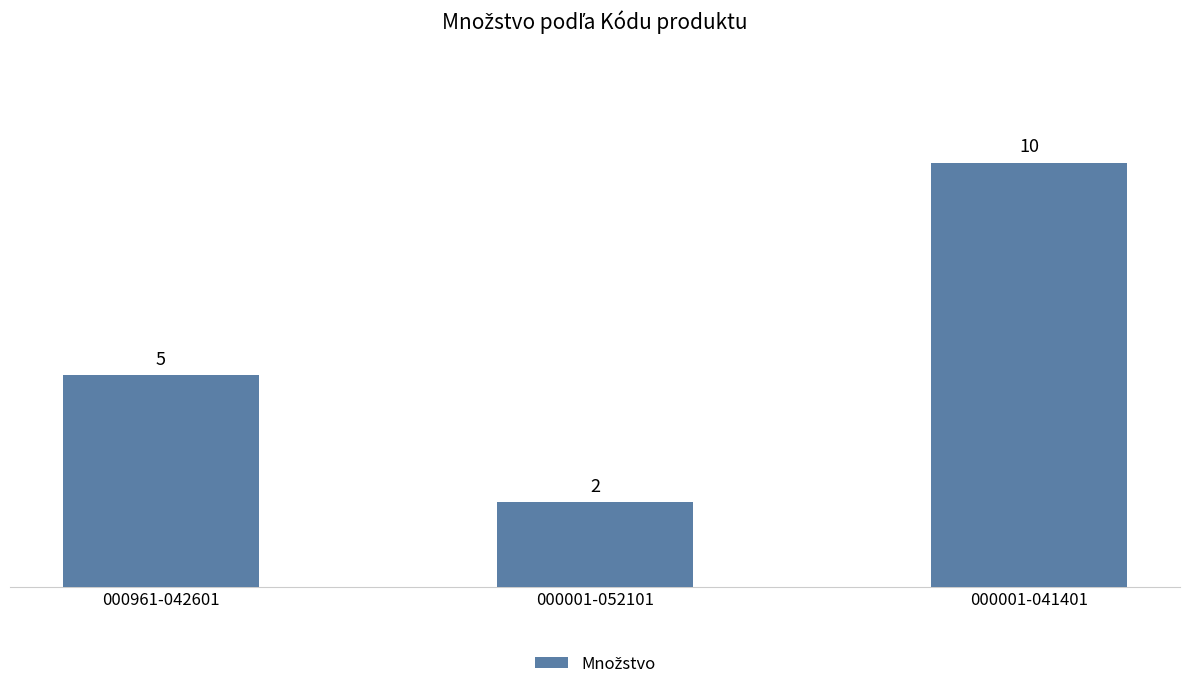

List the labels in order of value, largest first.

000001-041401, 000961-042601, 000001-052101